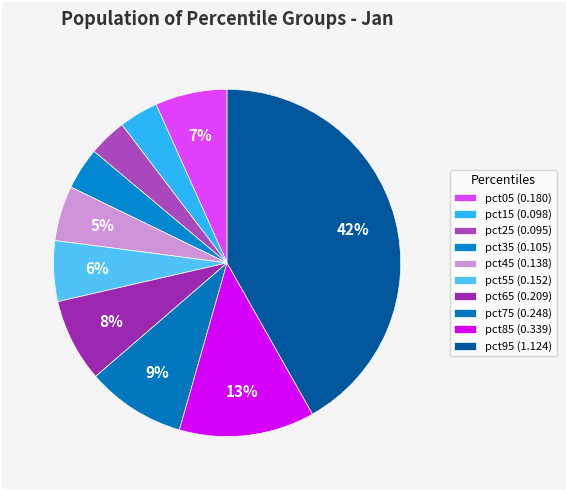

What percentage is NOT represented by pct05?

93.3%